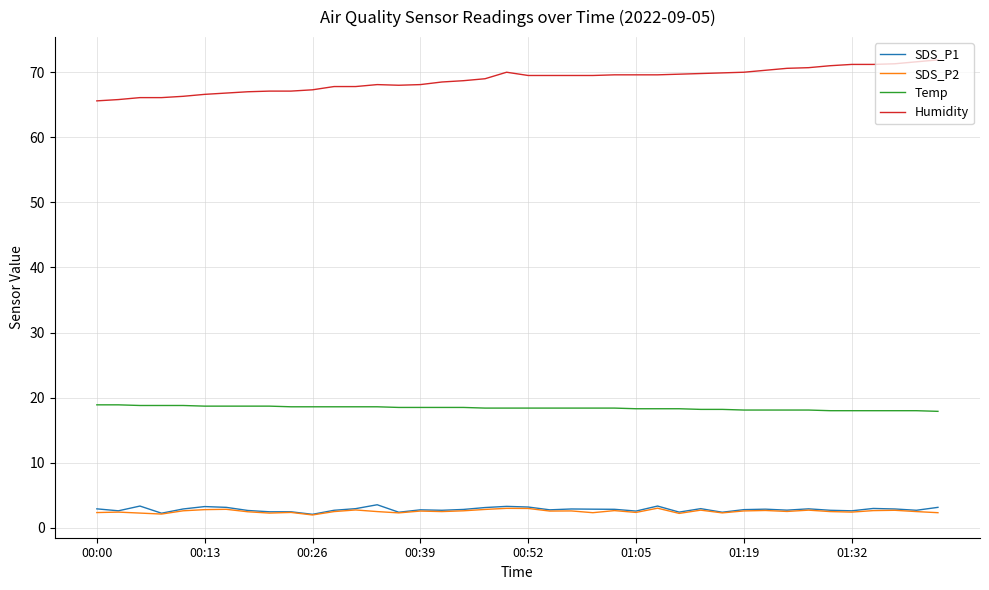

What is the difference between the maximum and minimum values in the Humidity series?

6.3